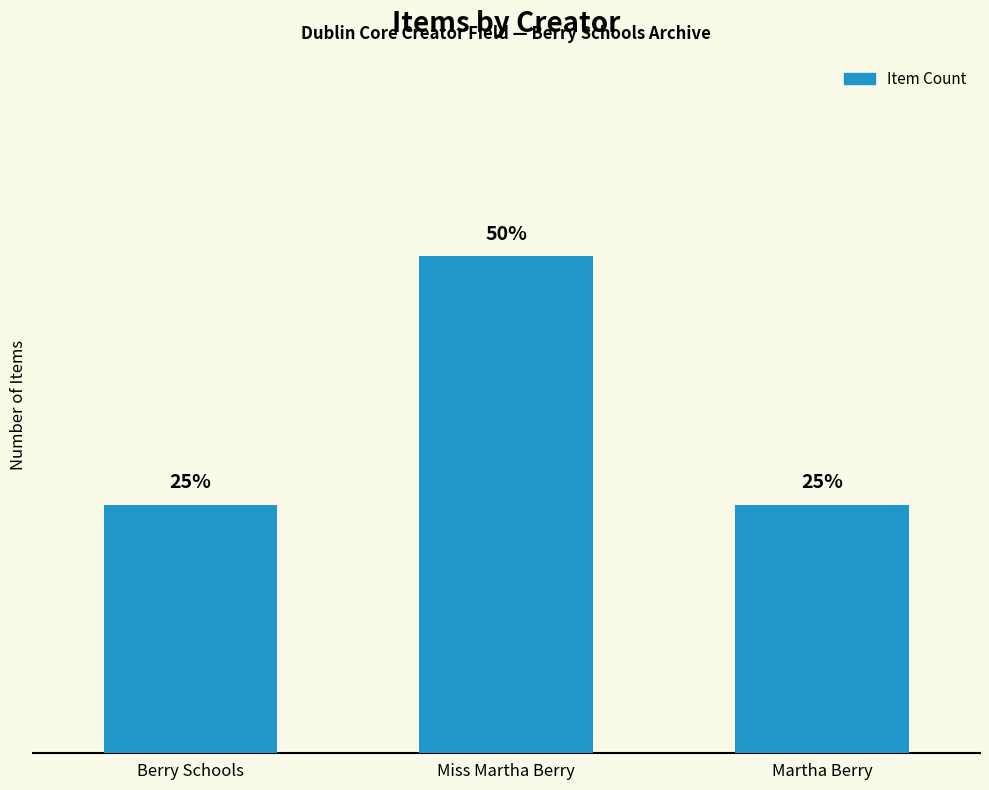

True or false: the data shows 2 at Miss Martha Berry.

True